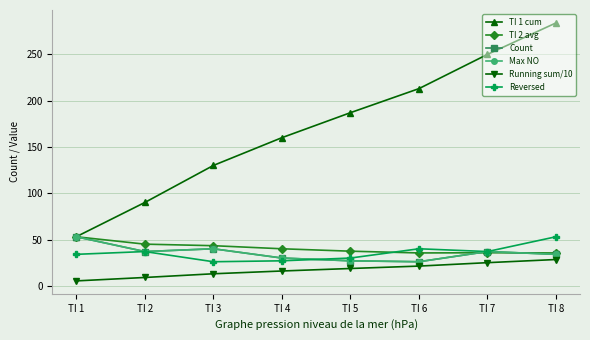

True or false: TI 1 cum and Reversed intersect in this chart.

False